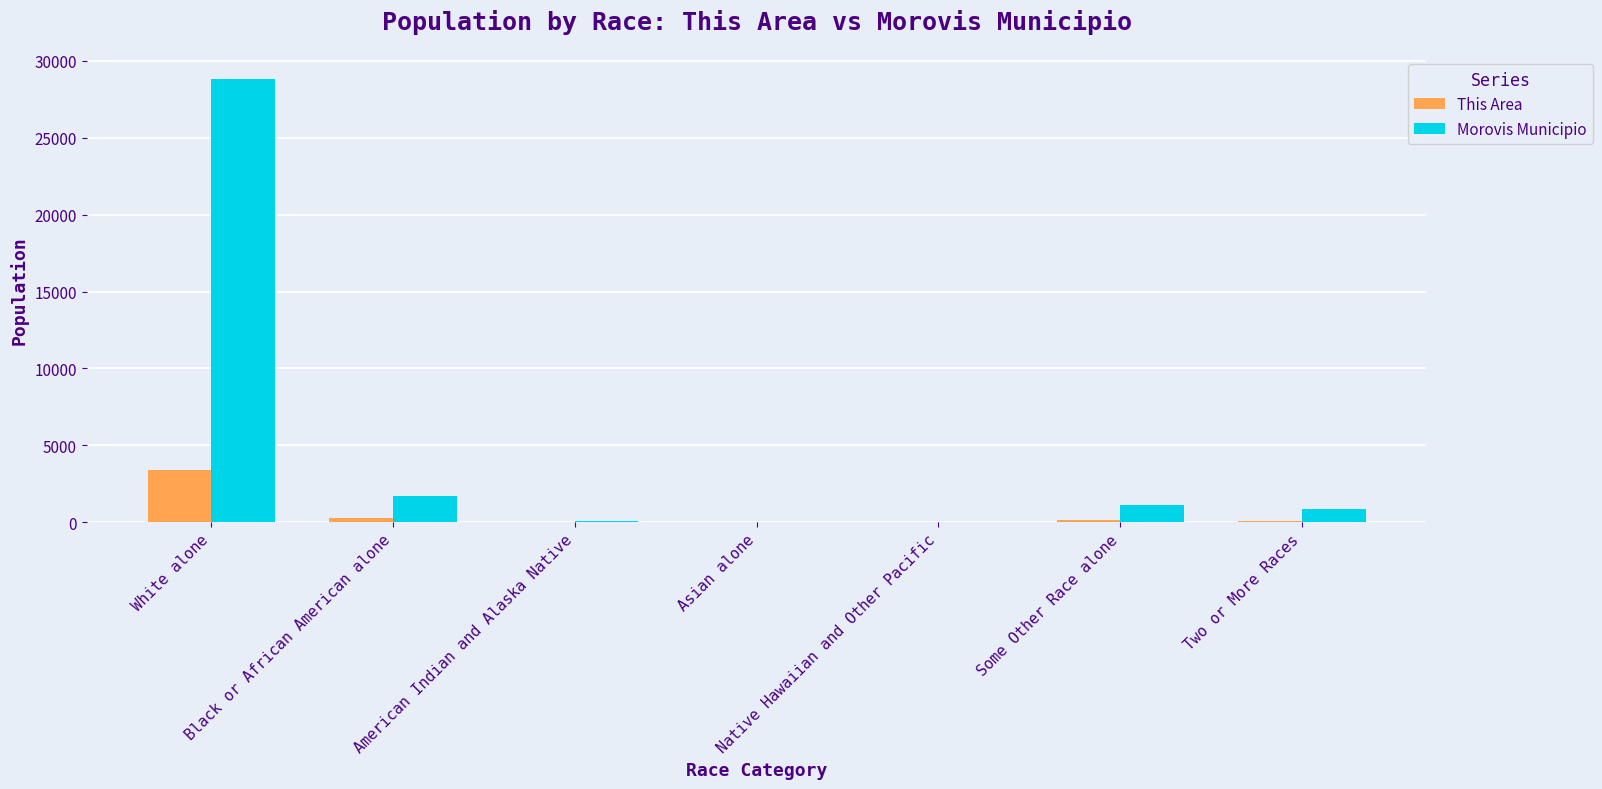

Between Black or African American alone and American Indian and Alaska Native, which series saw the biggest shift?

Morovis Municipio